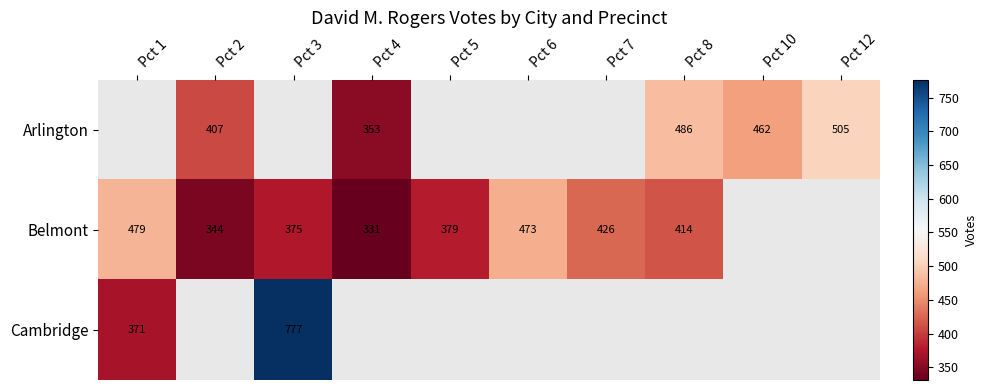

Is the value of Cambridge at Pct 3 greater than the value of Arlington at Pct 4?

Yes